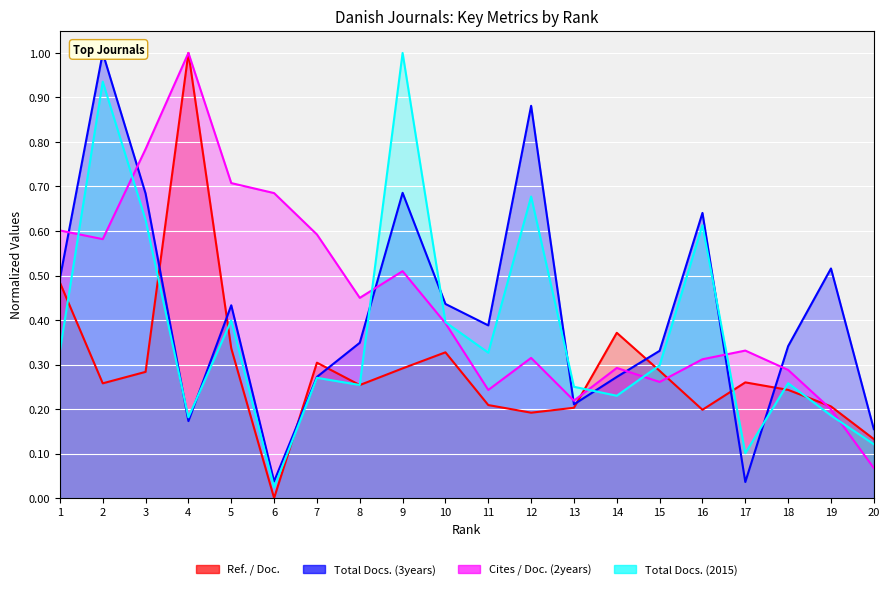

How many interior local peaks does the Total Docs. (2015) series have?

7